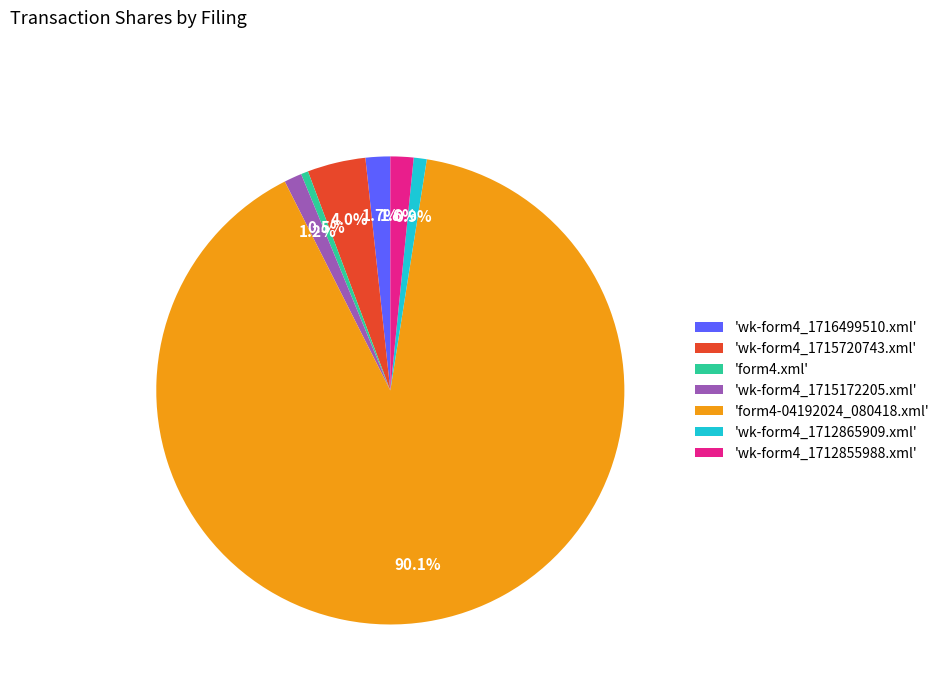

Approximately how many times larger is the value at 'wk-form4_1716499510.xml' compared to 'form4.xml'?

3.4